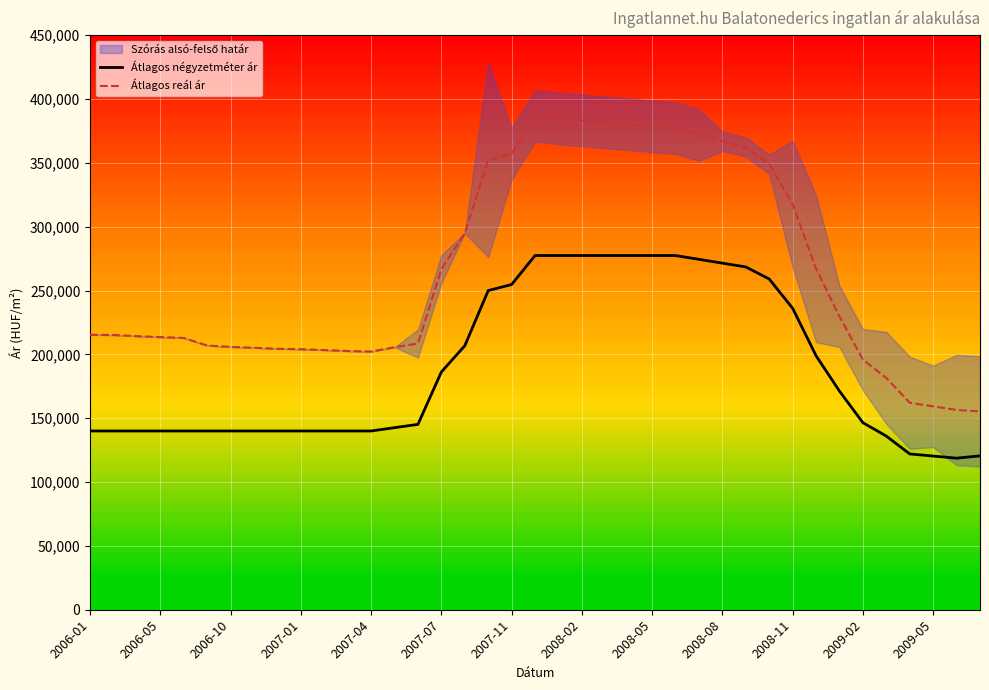

True or false: Átlagos négyzetméter ár and Átlagos reál ár intersect in this chart.

False